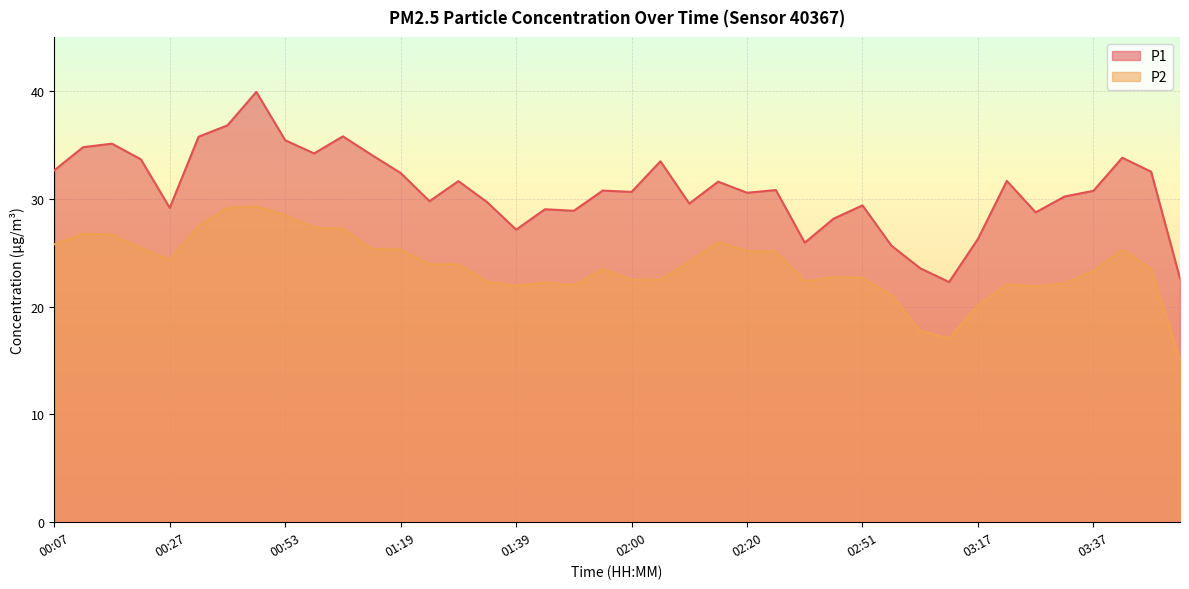

What is the total value across all series at 02:56?

46.7